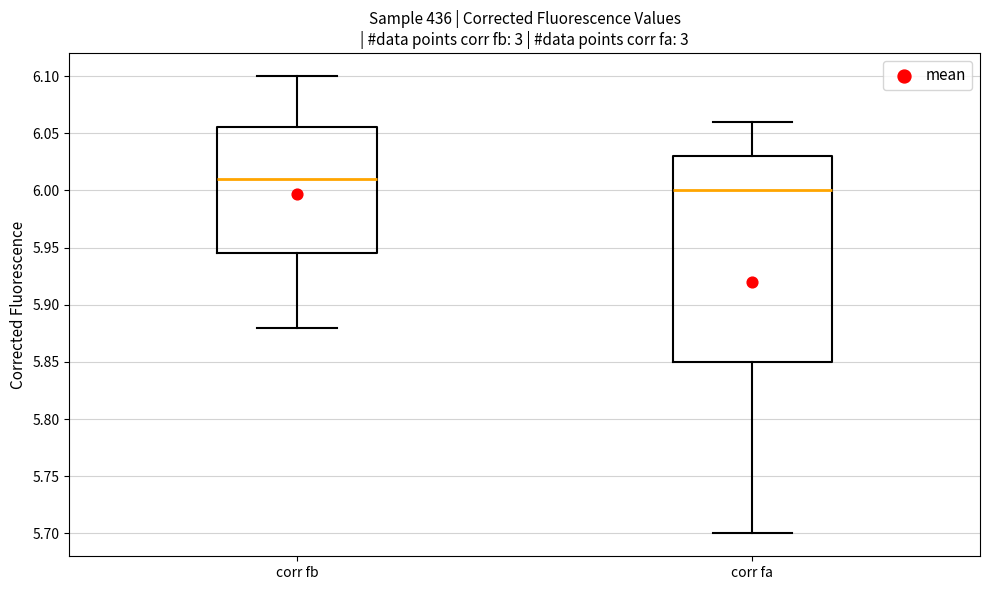

Which box is the tallest, from its lower edge to its upper edge?

corr fa